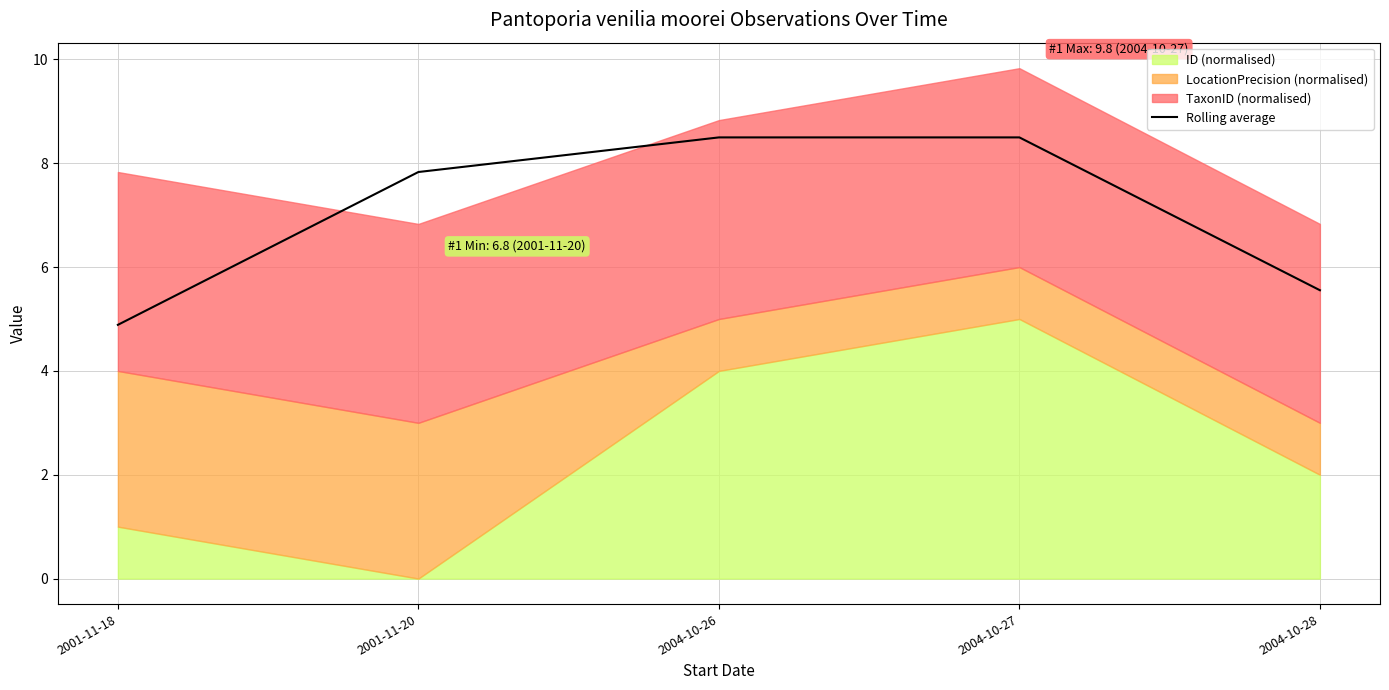

Read the value at 2004-10-27.

8.5